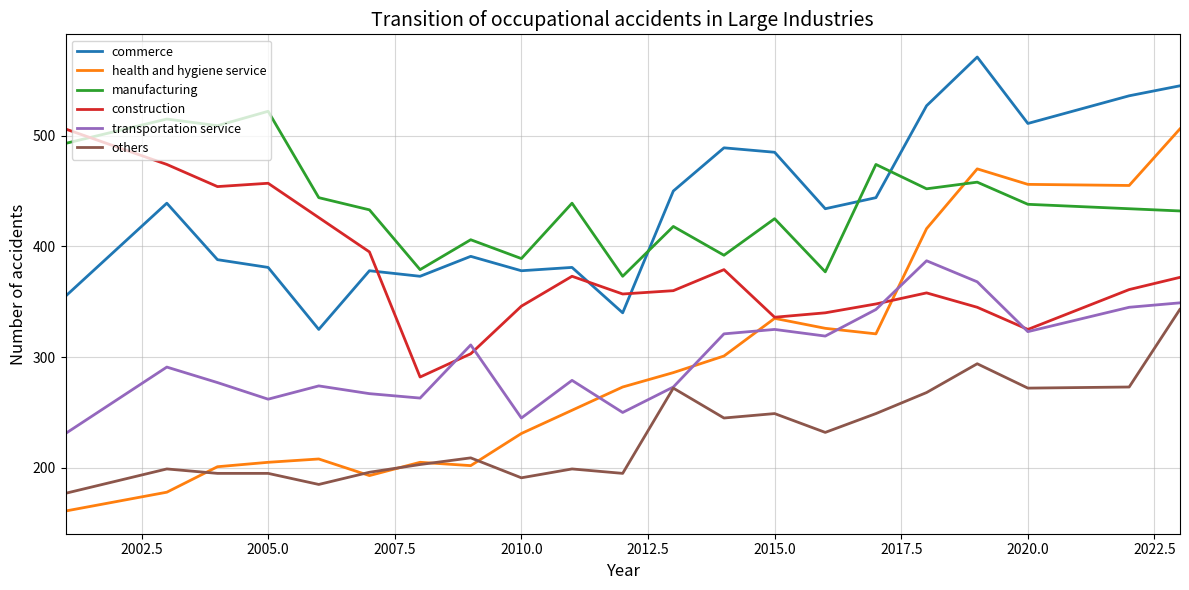

What is the greatest value displayed?

571